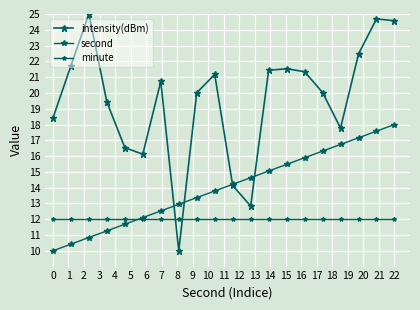

Which series has the largest total across all categories?

intensity(dBm)